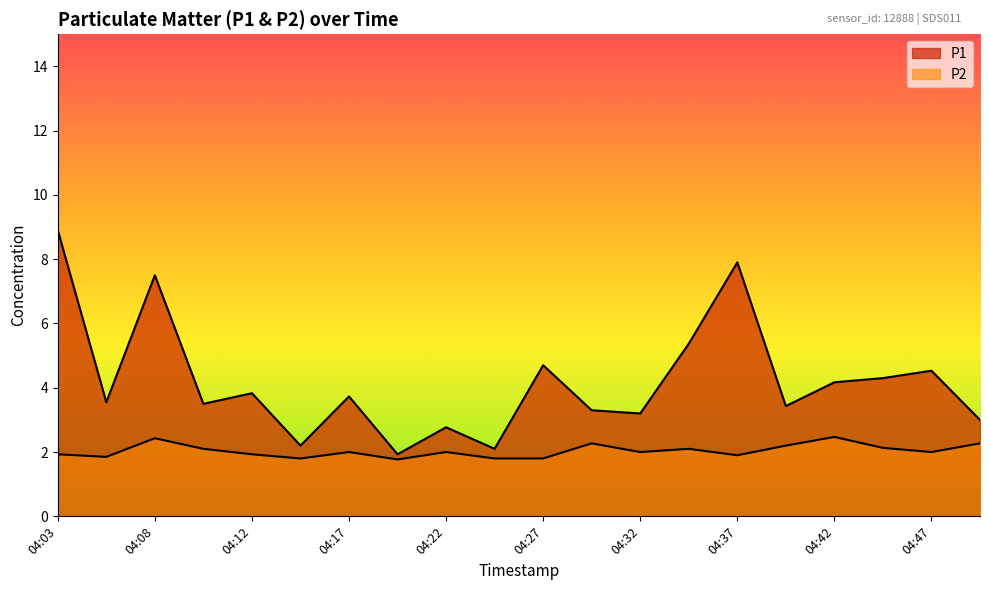

How many lines are shown in the chart?

2